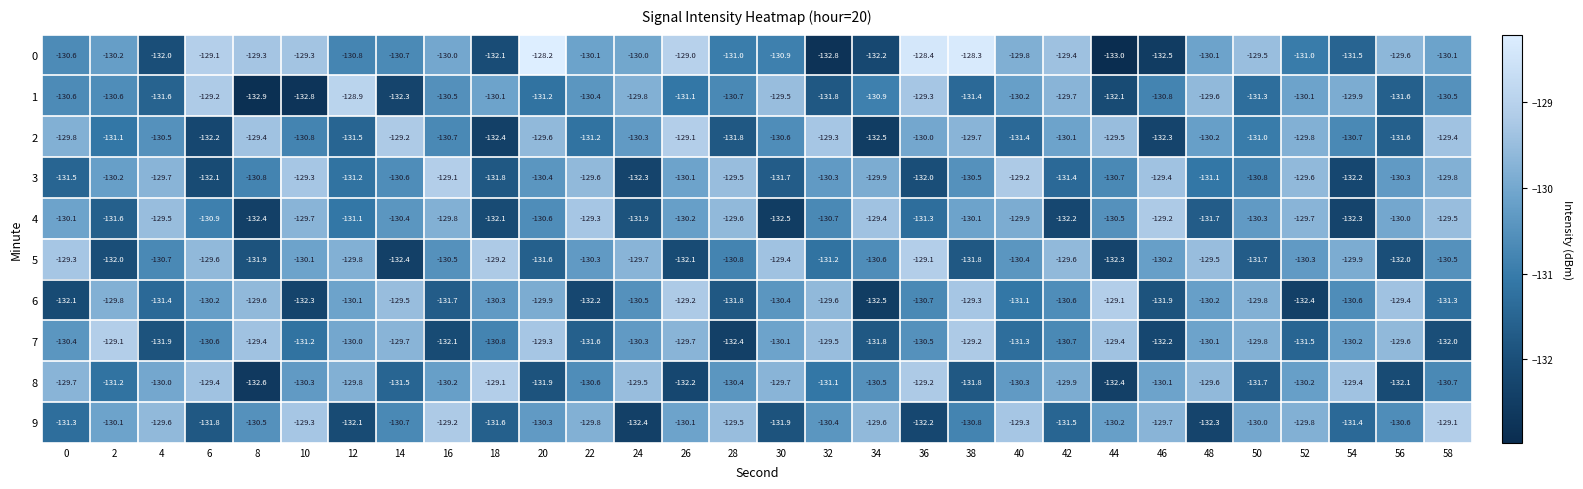

What is the minimum value for 6?

-132.5